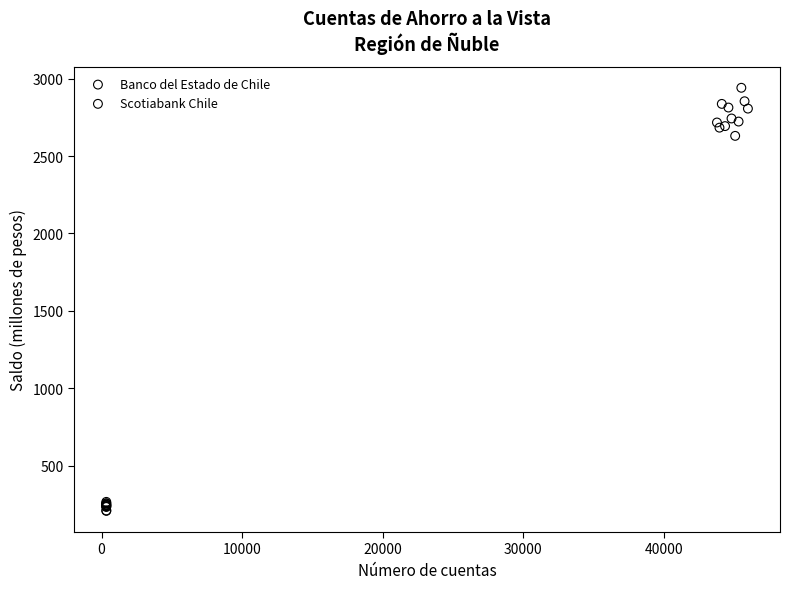

Which series has the widest spread of Y values?

Banco del Estado de Chile